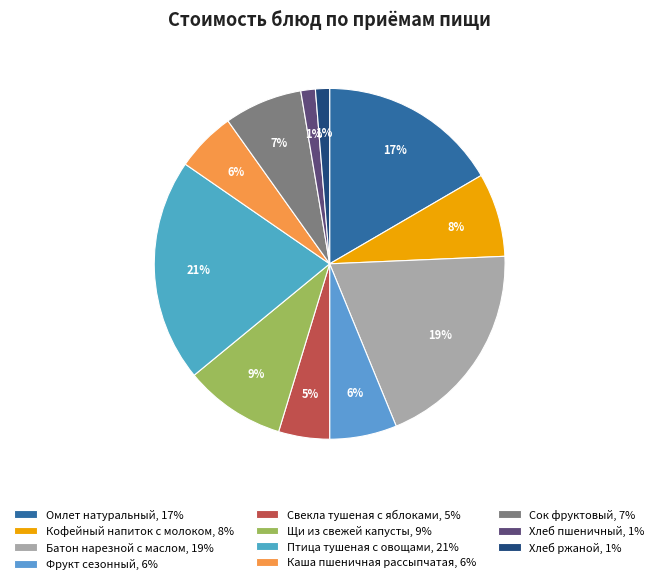

Is there a majority slice in this chart?

No